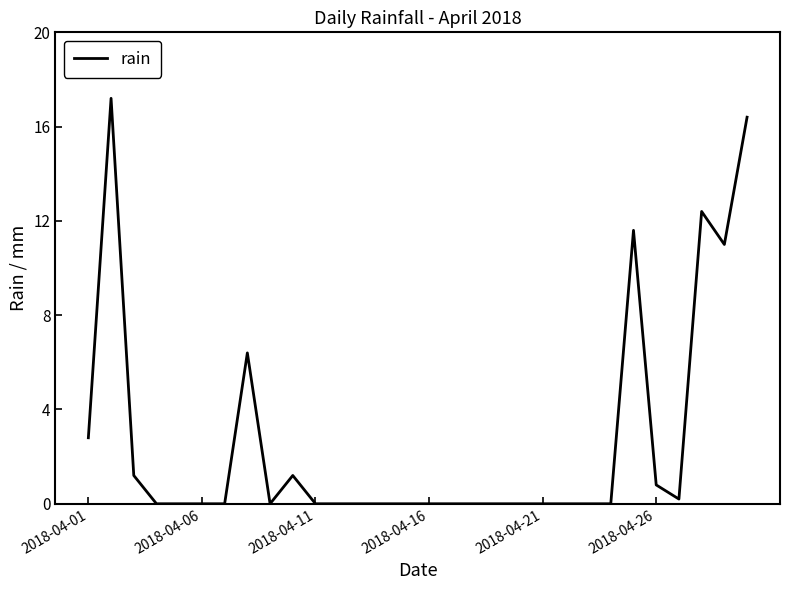

What is the greatest value displayed?

17.2